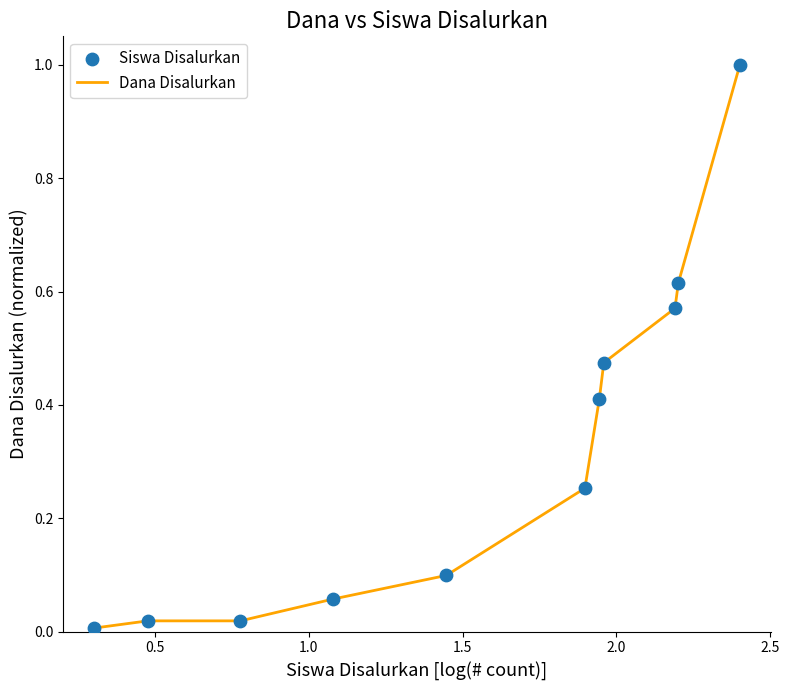

What is the maximum value shown in the chart?

1.0